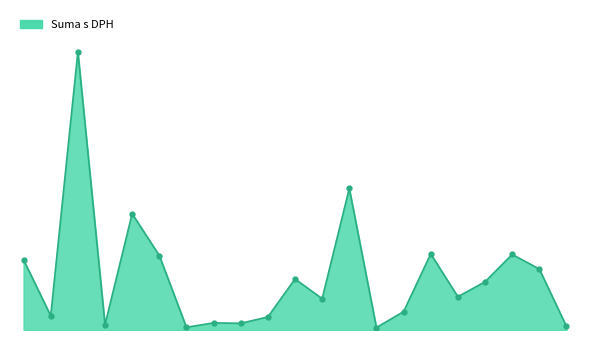

Does the chart have visible grid lines?

No